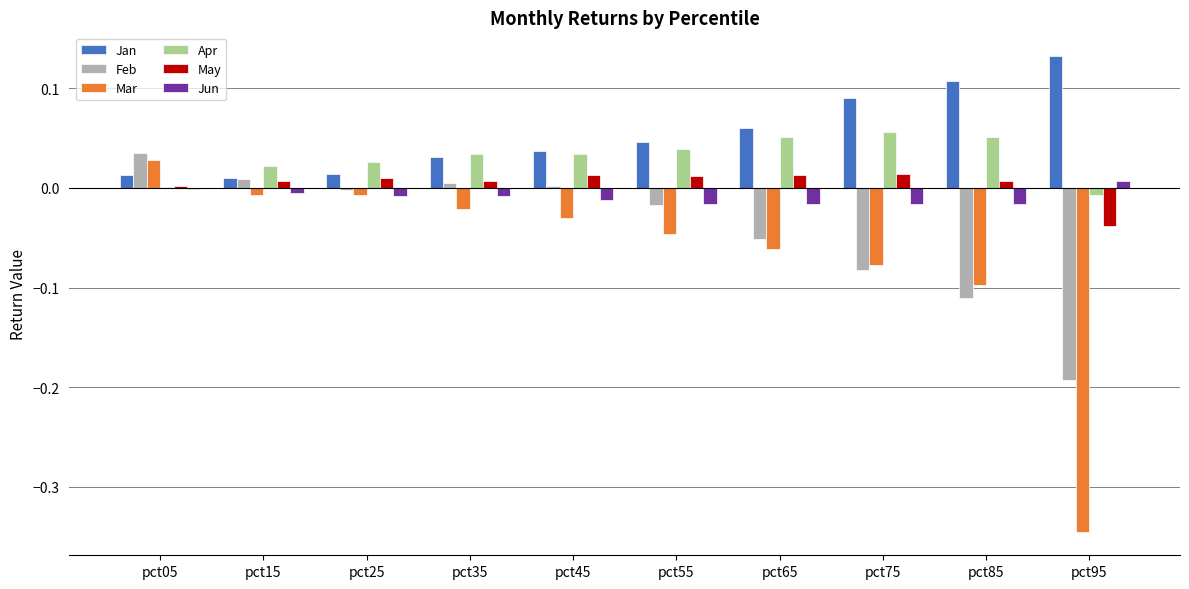

True or false: Mar has a value of -0.1 at pct75.

True